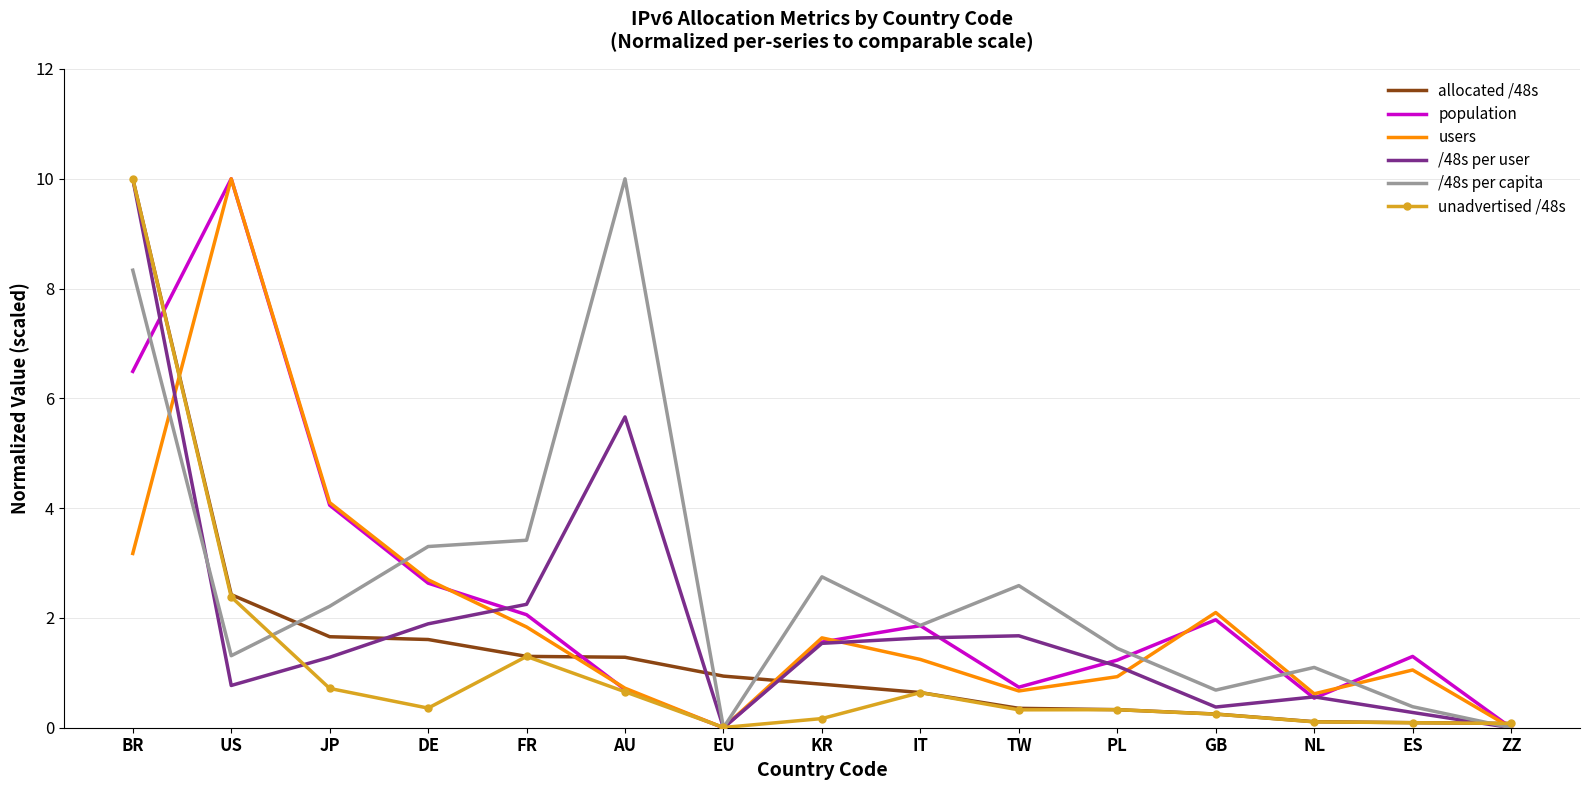

What is the difference between the highest and lowest values at NL?

1.0